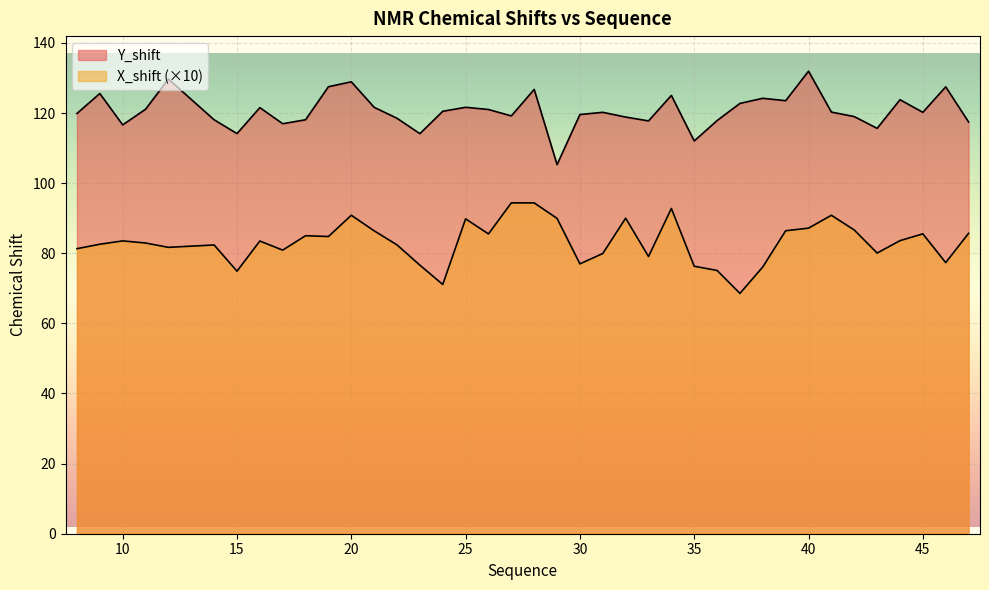

In X_shift, how many points are higher than both neighbors (excluding endpoints)?

11